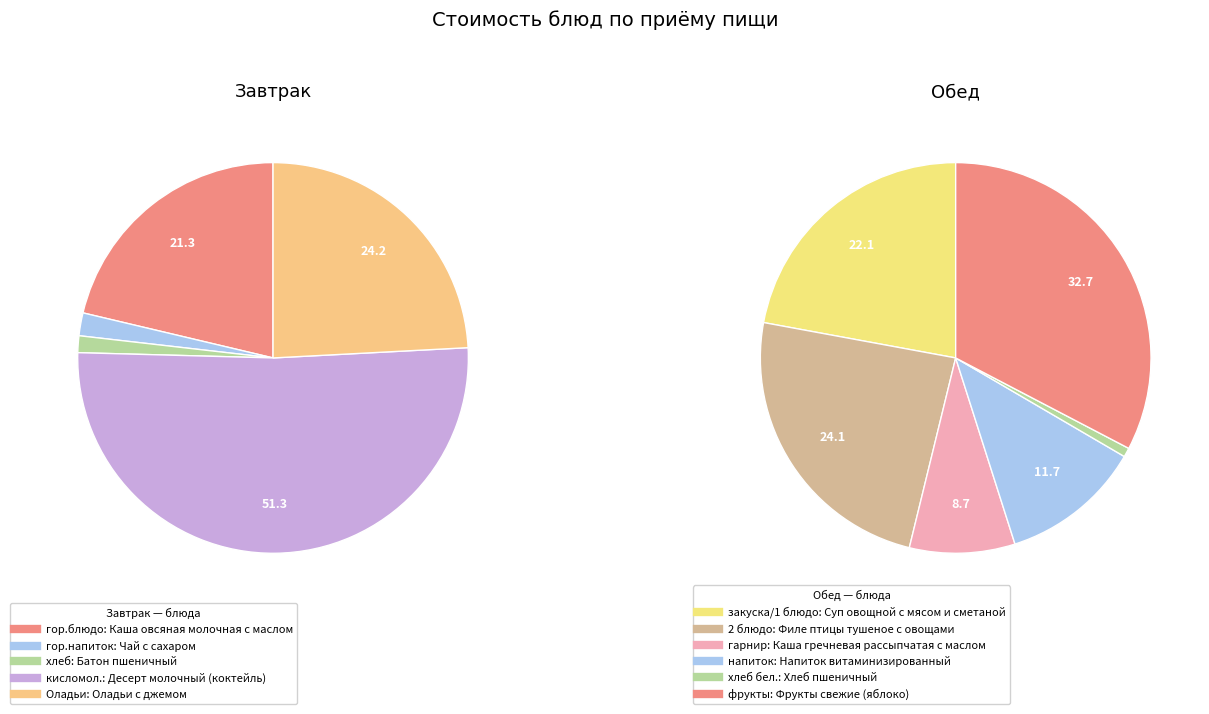

Rank the categories by value from lowest to highest.

Хлеб пшеничный, Батон пшеничный, Чай с сахаром, Каша гречневая рассыпчатая с маслом, Напиток витаминизированный, Каша овсяная молочная с маслом, Суп овощной с мясом и сметаной, Оладьи с джемом, Филе птицы тушеное с овощами, Фрукты свежие (яблоко), Десерт молочный (коктейль)